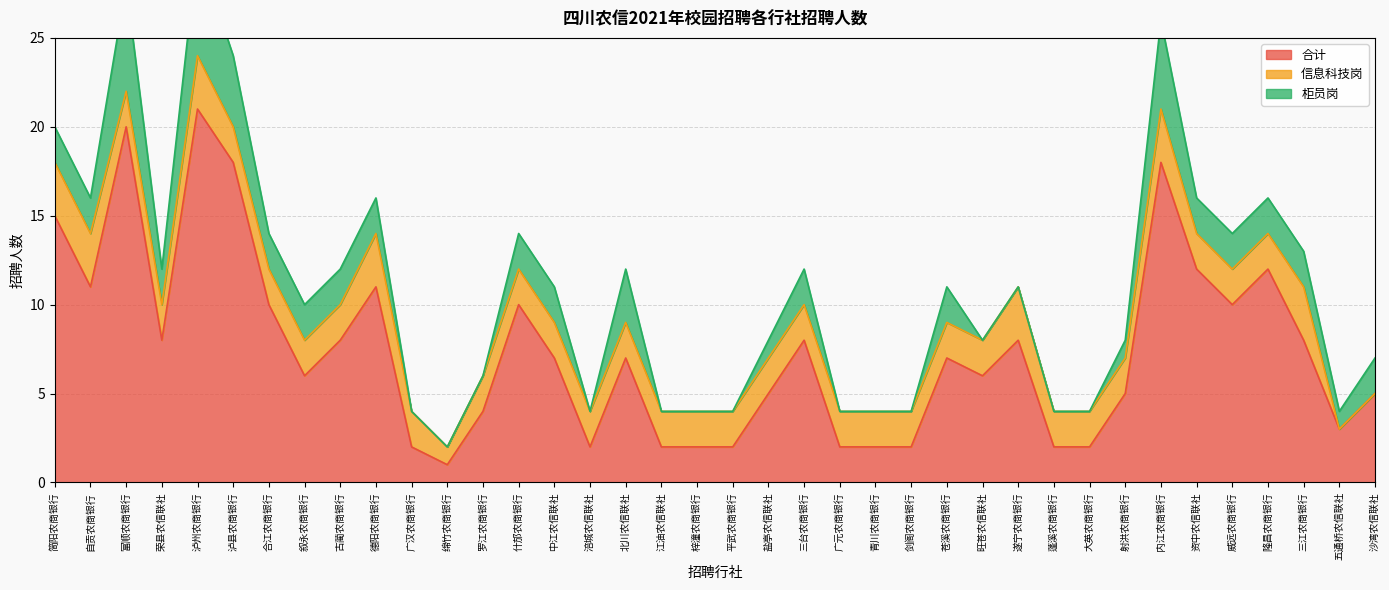

Which series has the largest range (max minus min)?

合计